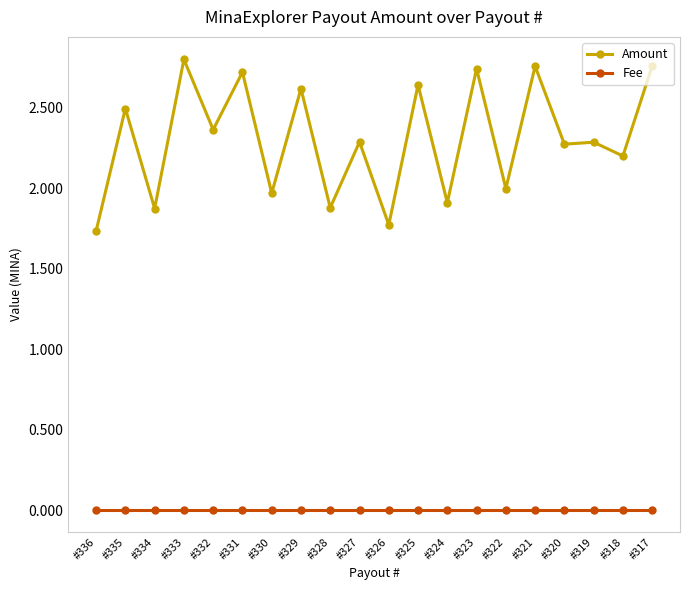

Is this an area chart (filled region under the line)?

No